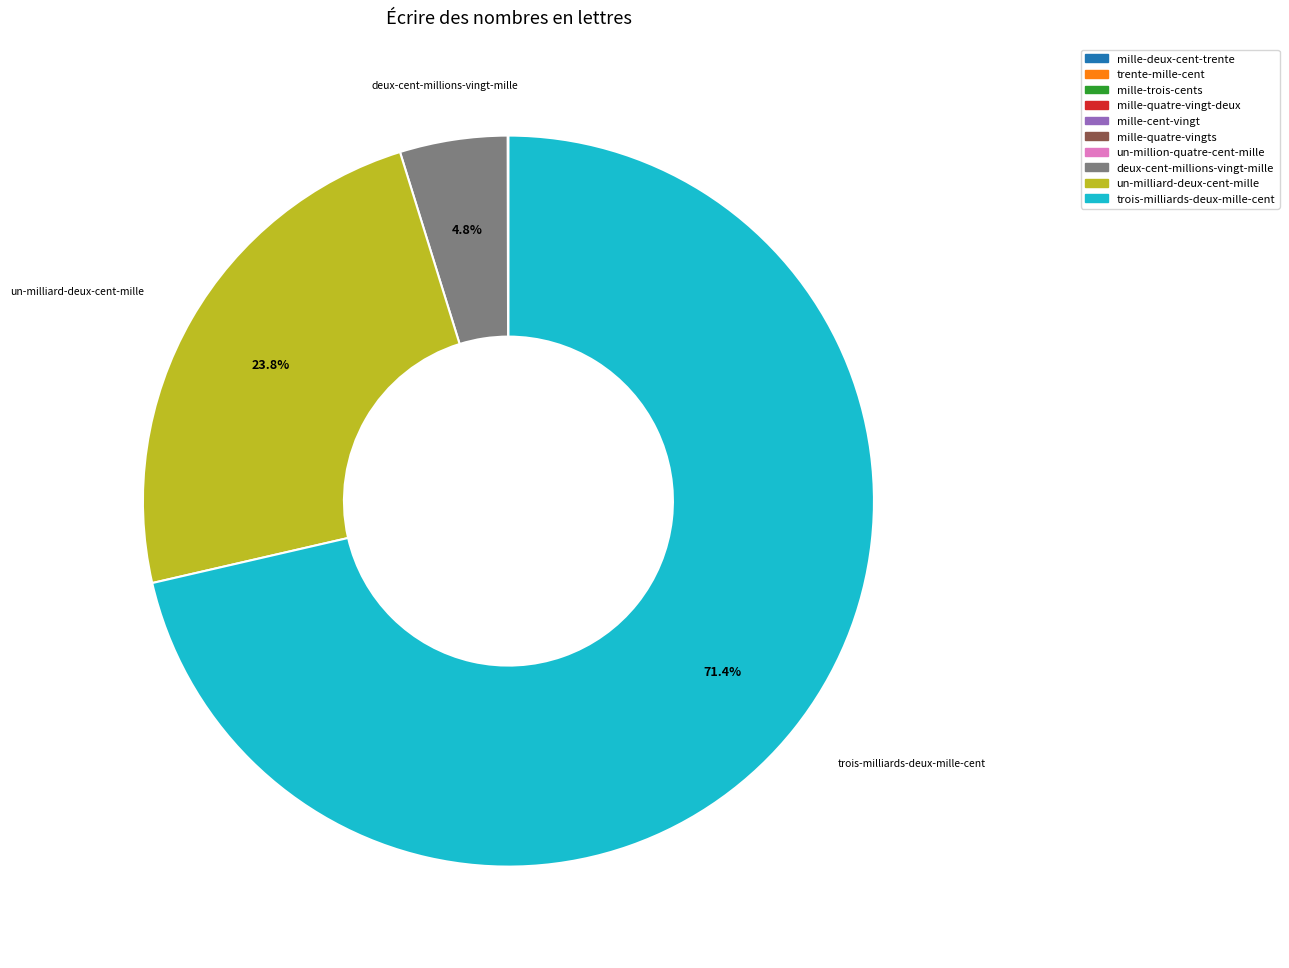

Which slice is the largest?

trois-milliards-deux-mille-cent